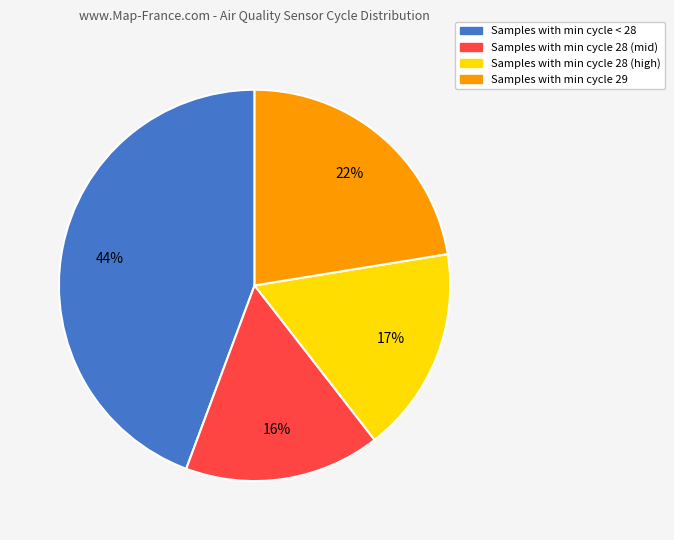

Is there any slice that represents more than half of the pie?

No